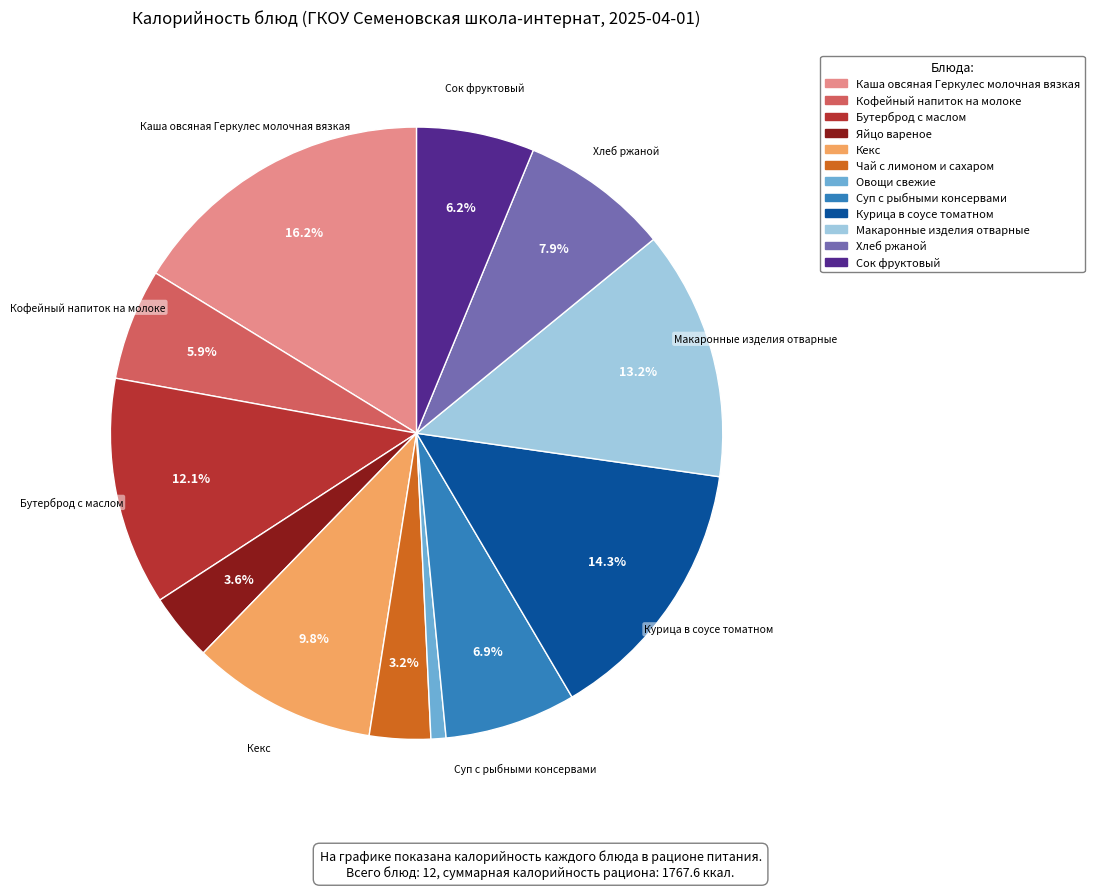

To the nearest percent, what portion does Кофейный напиток на молоке represent?

6%